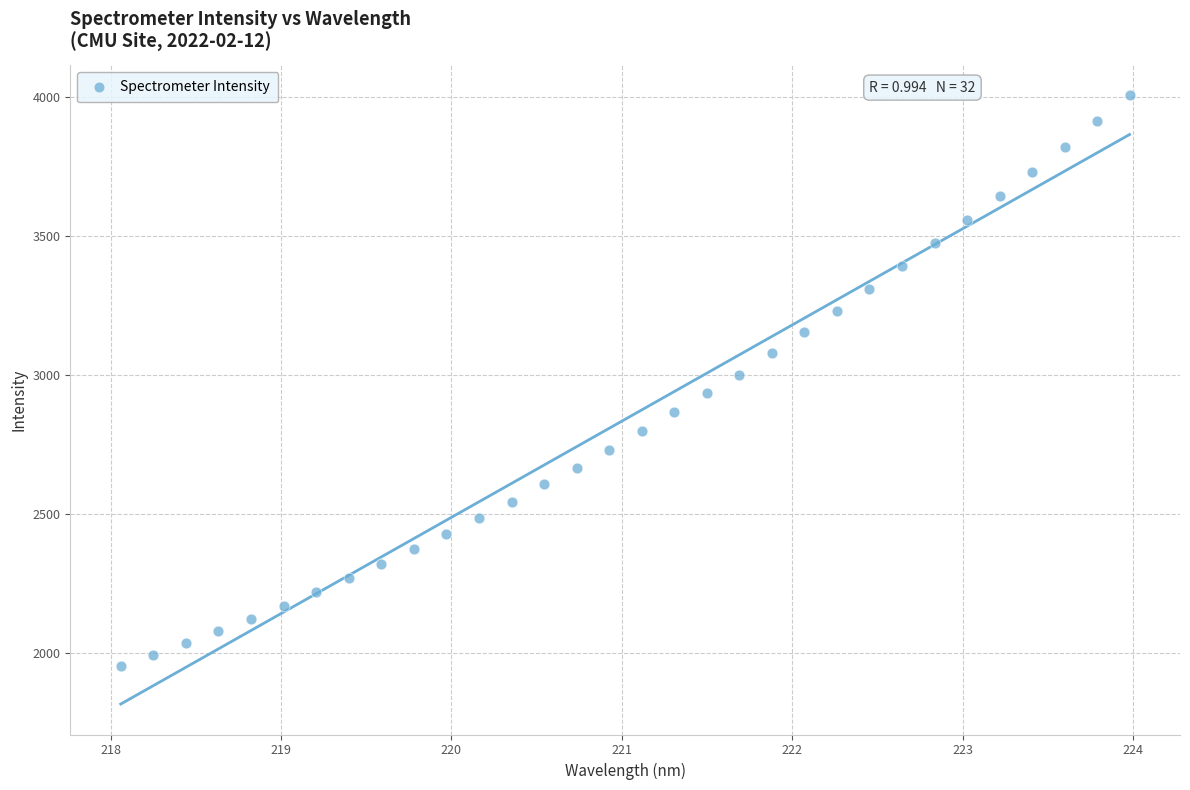

What is the range of X values (max minus min)?

5.9